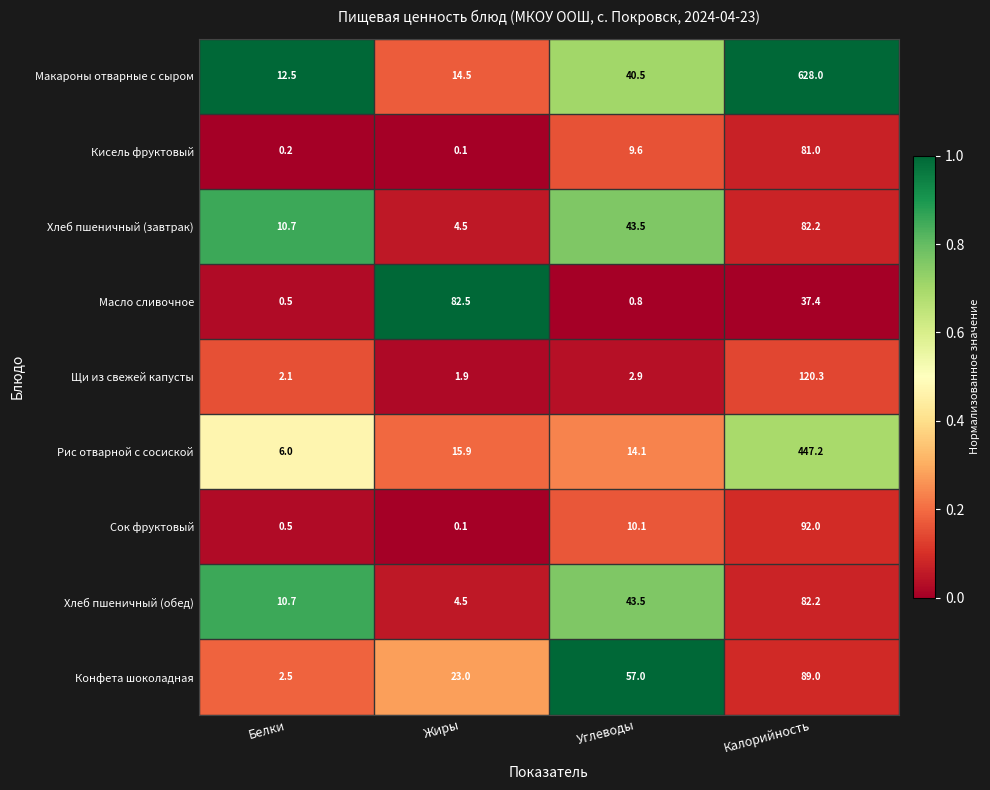

True or false: Щи из свежей капусты has a value of 3.1 at Белки.

False